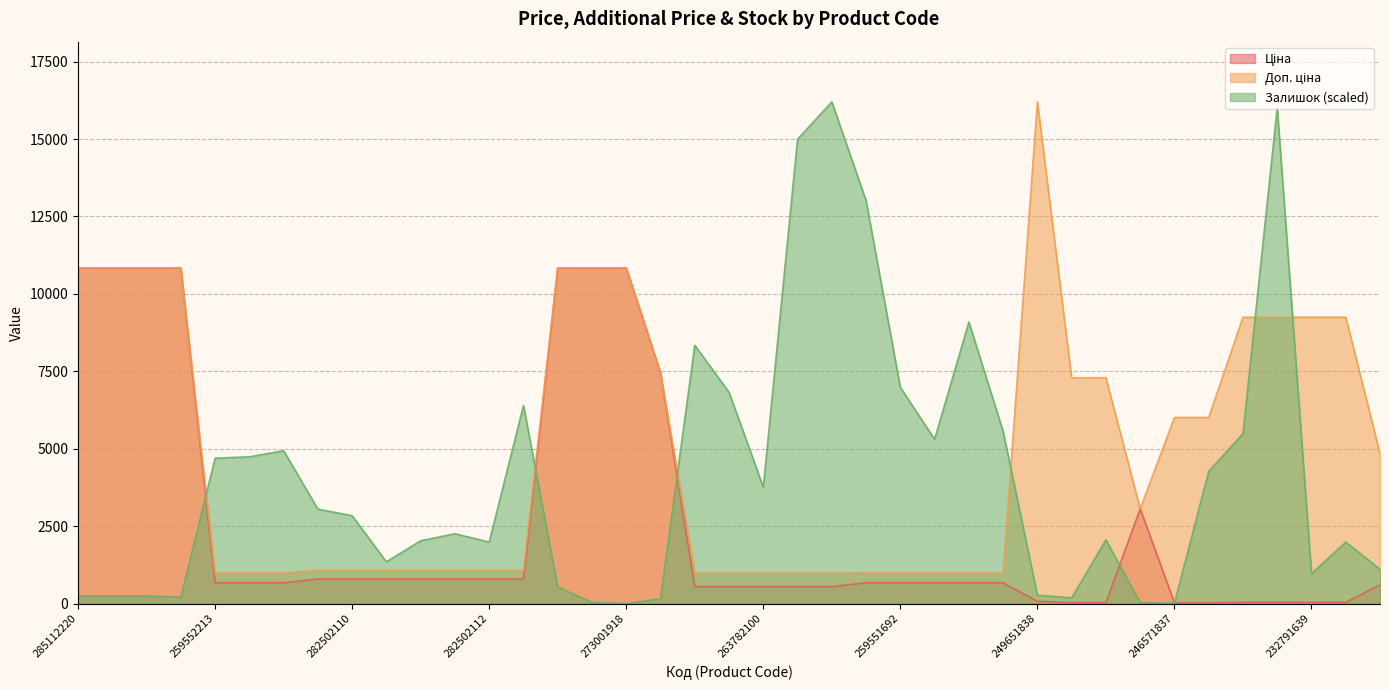

Between 232791639 and 232791638, which series saw the biggest shift?

Залишок